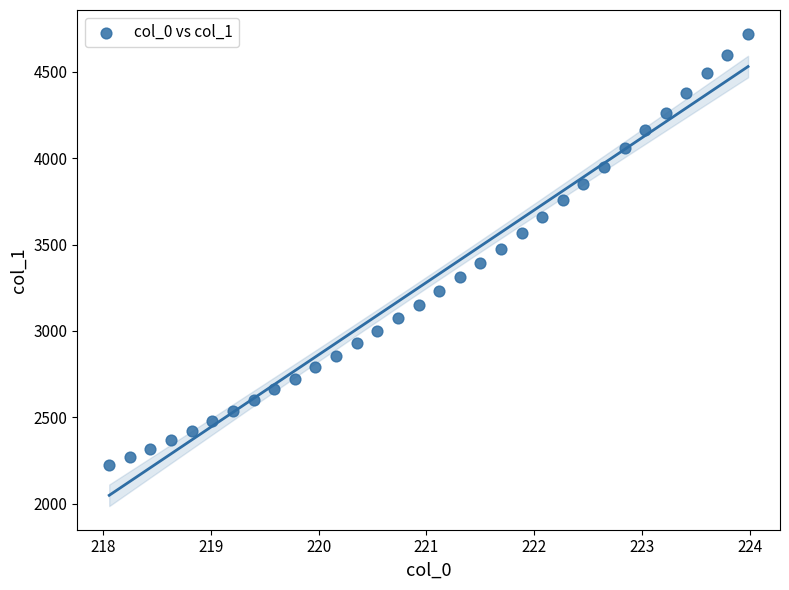

What is the range of Y values (max minus min)?

2498.5